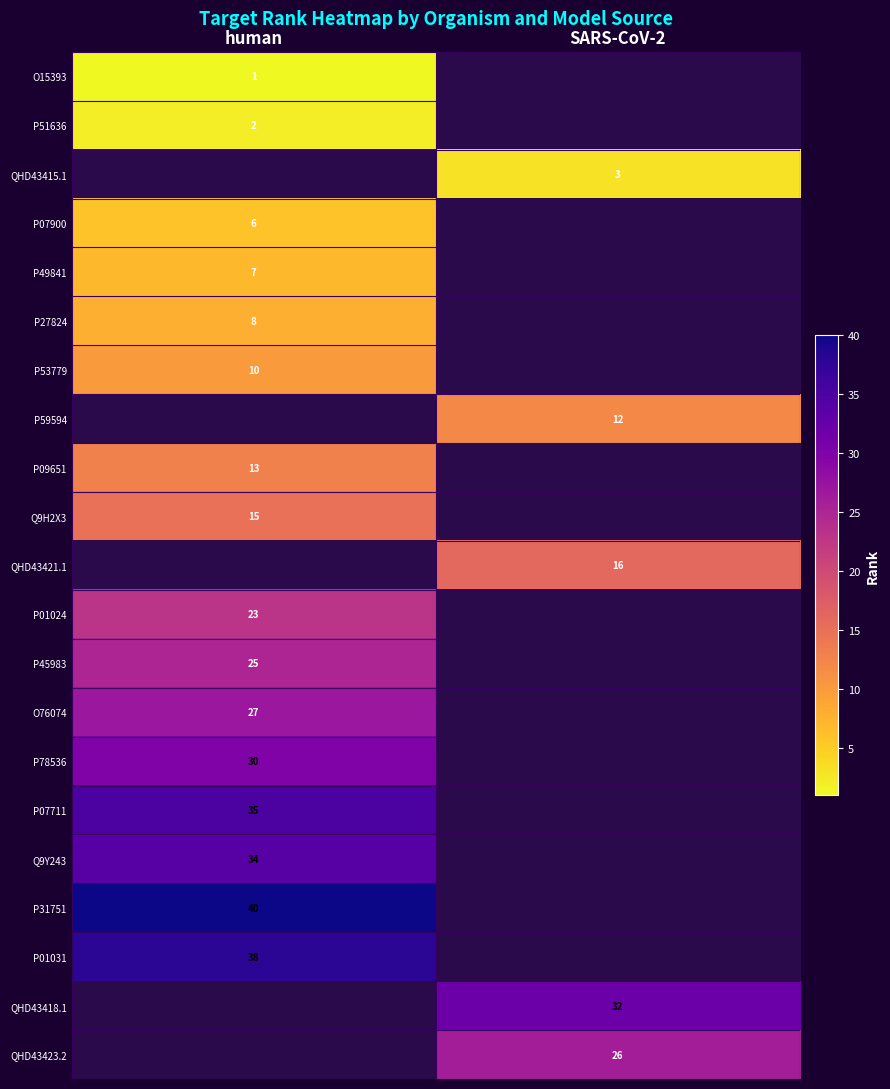

Is the value of QHD43415.1 at SARS-CoV-2 greater than the value of QHD43421.1 at SARS-CoV-2?

No